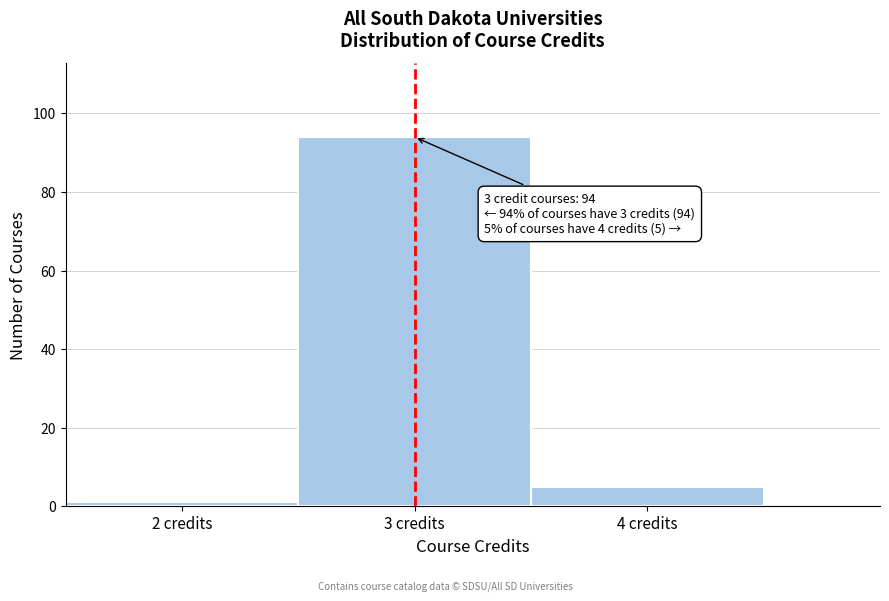

Which range on the x-axis has the tallest bar?

2.5 to 3.5